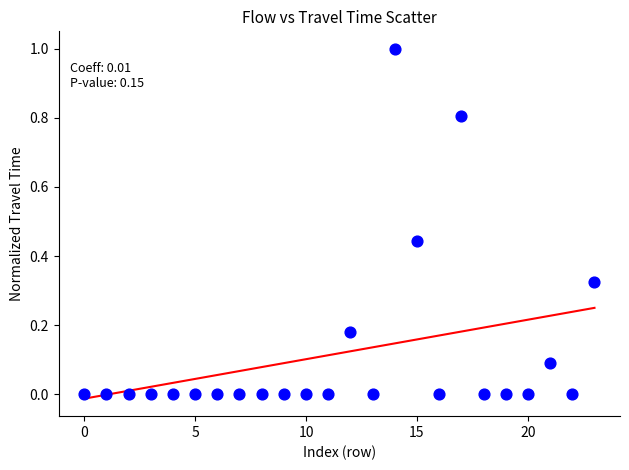

What is the range of Y values (max minus min)?

1.0